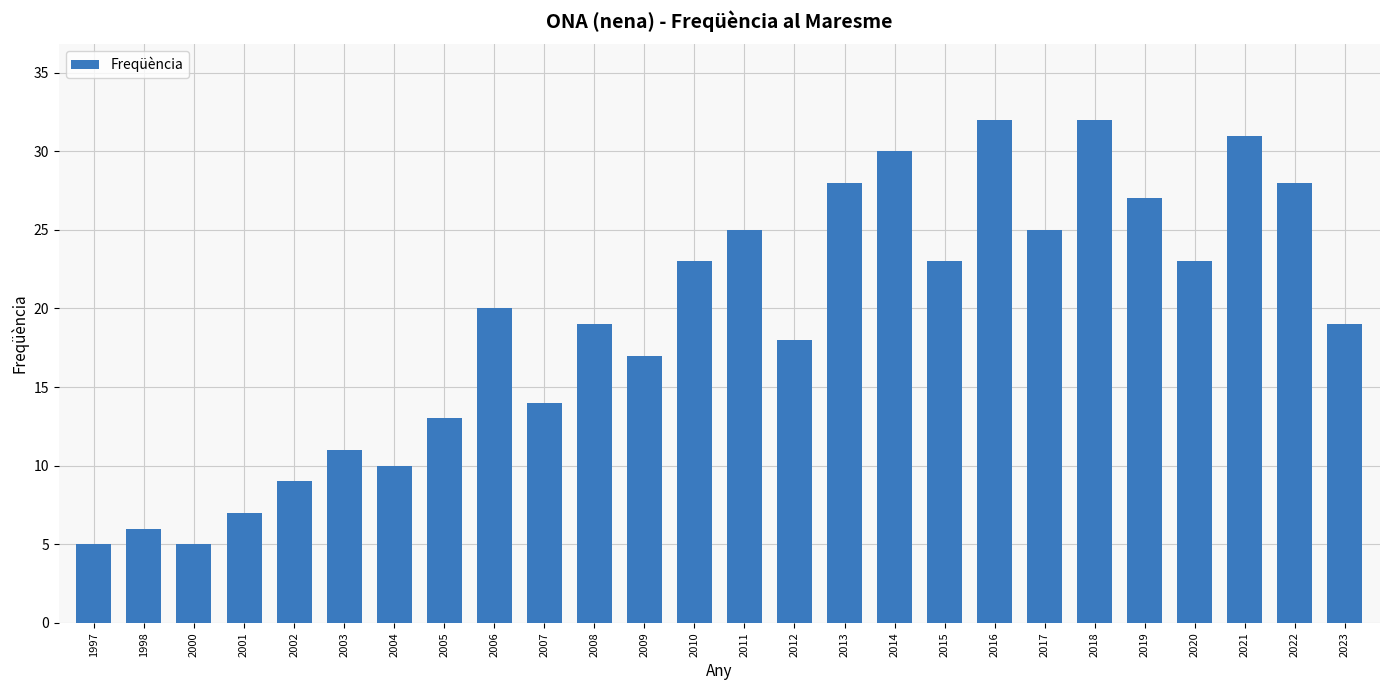

How many categories are shown in the chart?

26